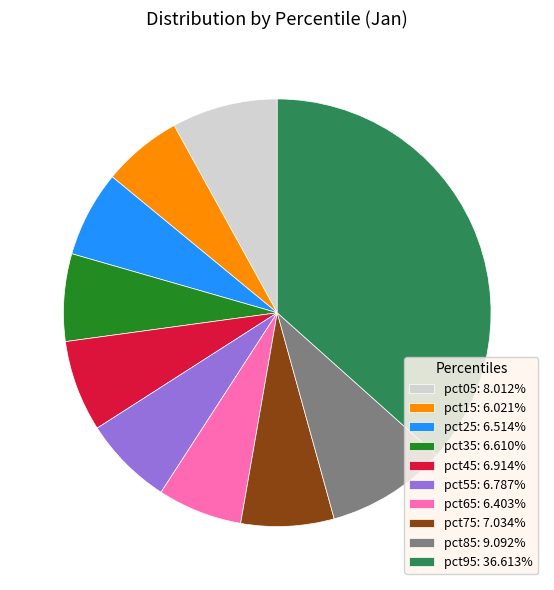

Do pct05: 8.012% and pct25: 6.514% together represent more than half of the pie?

No